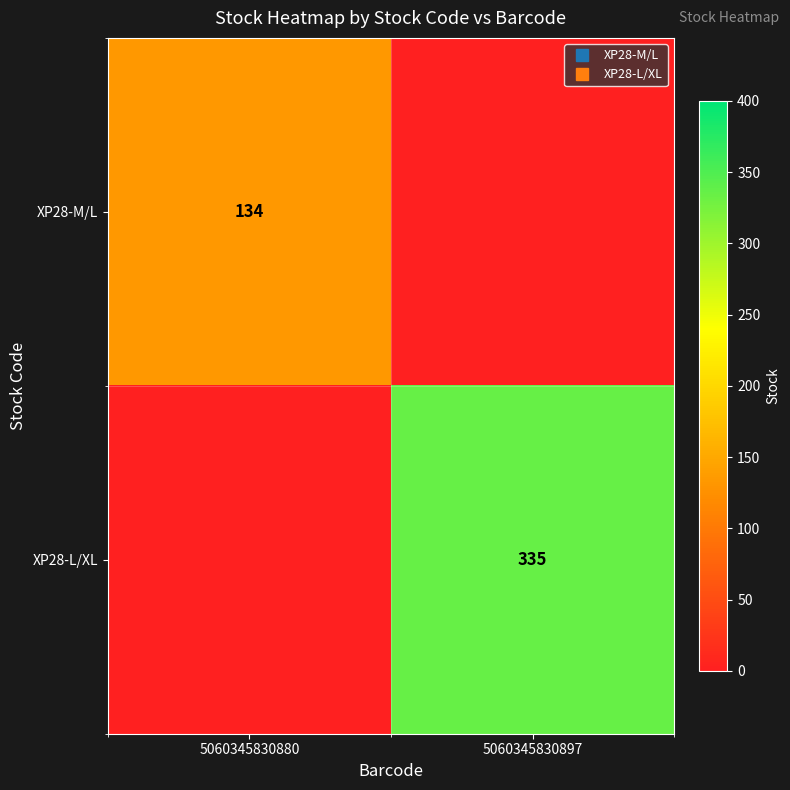

List the series in order of their peak value, highest first.

XP28-L/XL, XP28-M/L